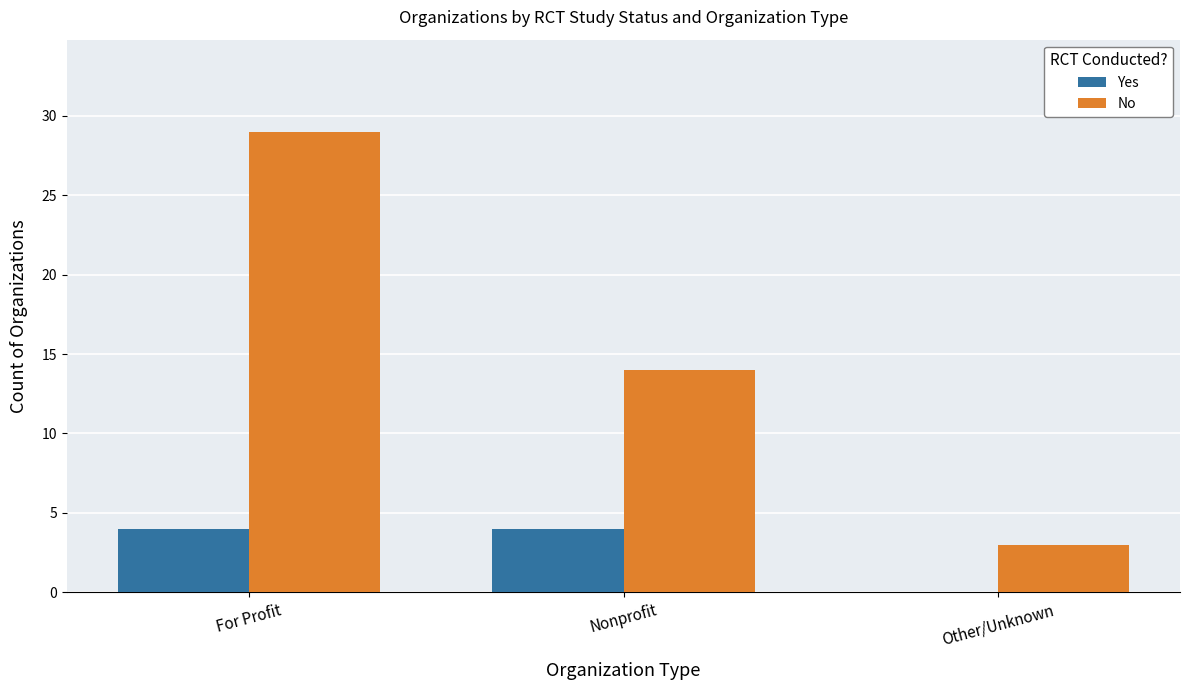

At which category is the sum across all series the highest?

For Profit